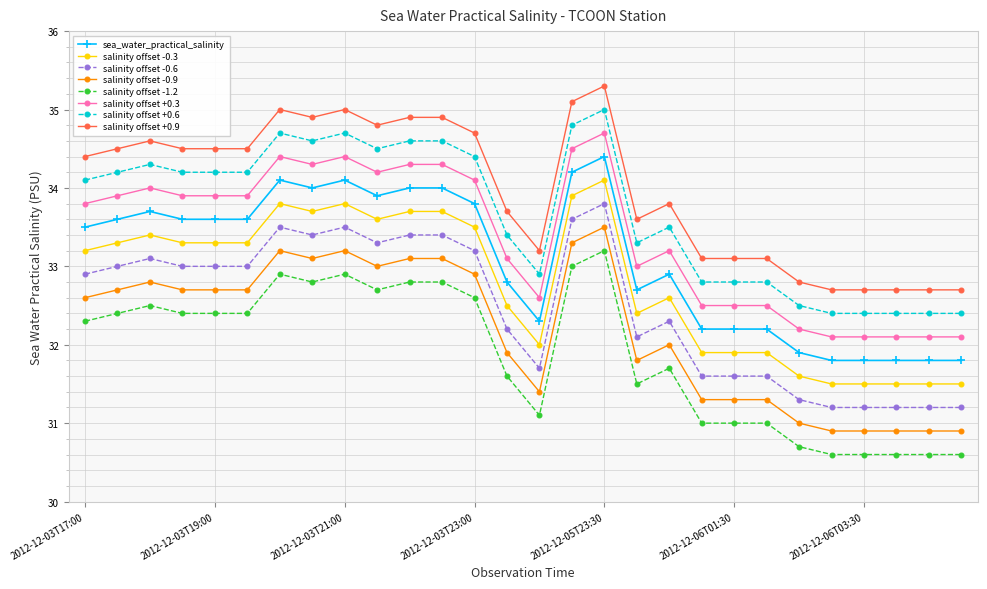

What is the difference between the maximum and minimum values in the salinity offset +0.6 series?

2.6